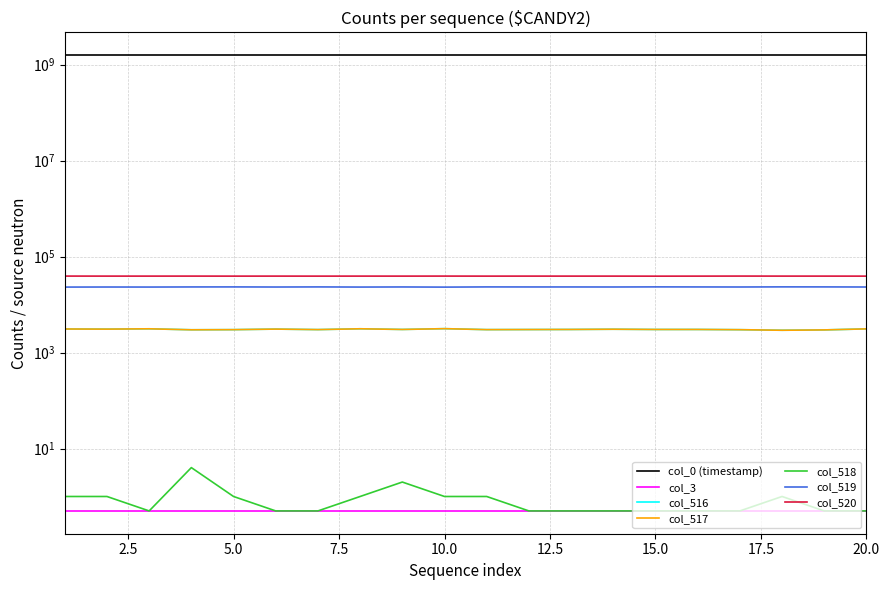

List the labels in order of col_520 value, largest first.

17, 1, 10, 4, 18, 6, 12, 8, 2, 3, 19, 14, 13, 9, 16, 11, 5, 7, 20, 15